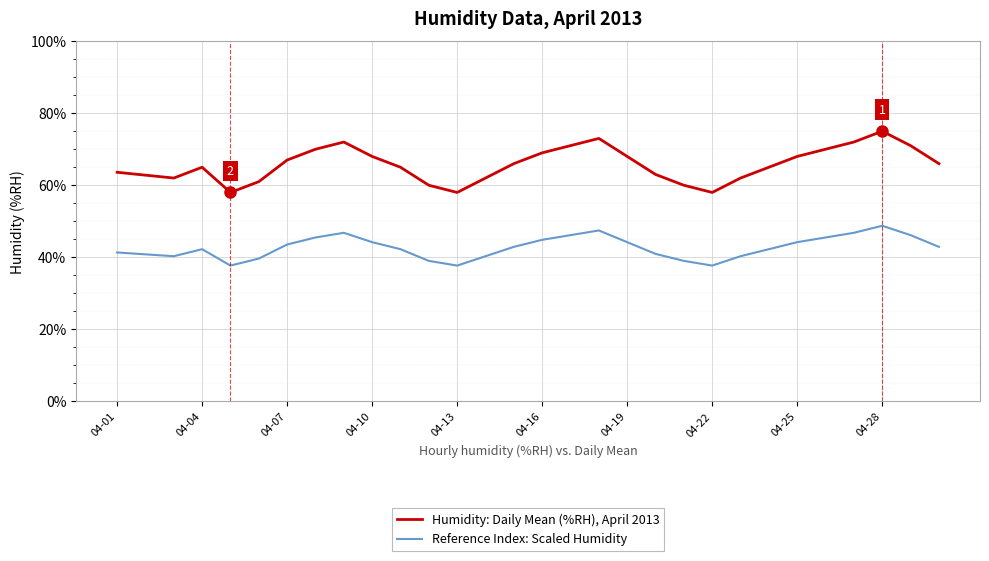

Which series has the largest total across all categories?

Humidity: Daily Mean (%RH), April 2013